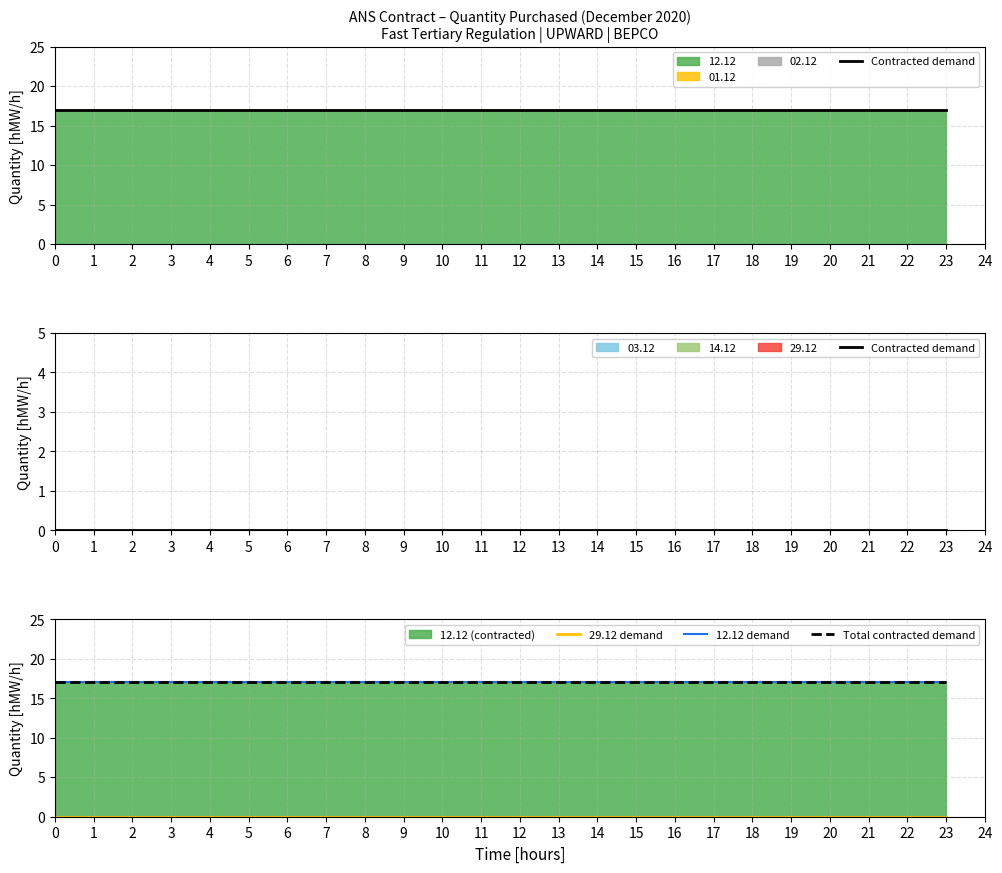

Reading left to right, transcribe all the data shown in this chart.

Contracted demand: 0=0	1=0	2=0	3=0	4=0	5=0	6=0	7=0	8=0	9=0	10=0	11=0	12=0	13=0	14=0	15=0	16=0	17=0	18=0	19=0	20=0	21=0	22=0	23=0
29.12 demand: 0=0	1=0	2=0	3=0	4=0	5=0	6=0	7=0	8=0	9=0	10=0	11=0	12=0	13=0	14=0	15=0	16=0	17=0	18=0	19=0	20=0	21=0	22=0	23=0
12.12 demand: 0=17	1=17	2=17	3=17	4=17	5=17	6=17	7=17	8=17	9=17	10=17	11=17	12=17	13=17	14=17	15=17	16=17	17=17	18=17	19=17	20=17	21=17	22=17	23=17
Total contracted demand: 0=17	1=17	2=17	3=17	4=17	5=17	6=17	7=17	8=17	9=17	10=17	11=17	12=17	13=17	14=17	15=17	16=17	17=17	18=17	19=17	20=17	21=17	22=17	23=17